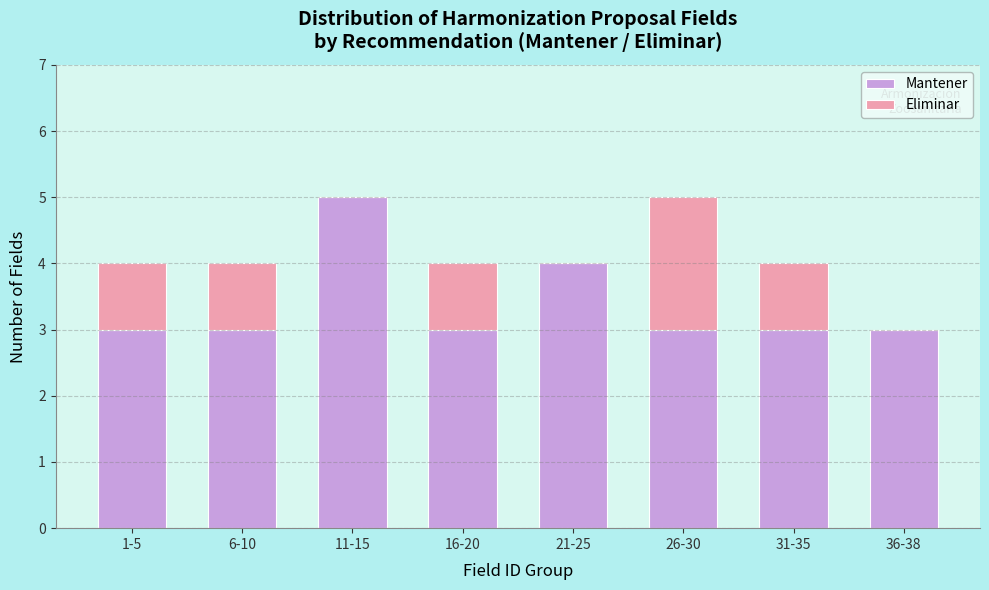

Reading left to right, what are the values for Mantener?

1-5=3	6-10=3	11-15=5	16-20=3	21-25=4	26-30=3	31-35=3	36-38=3